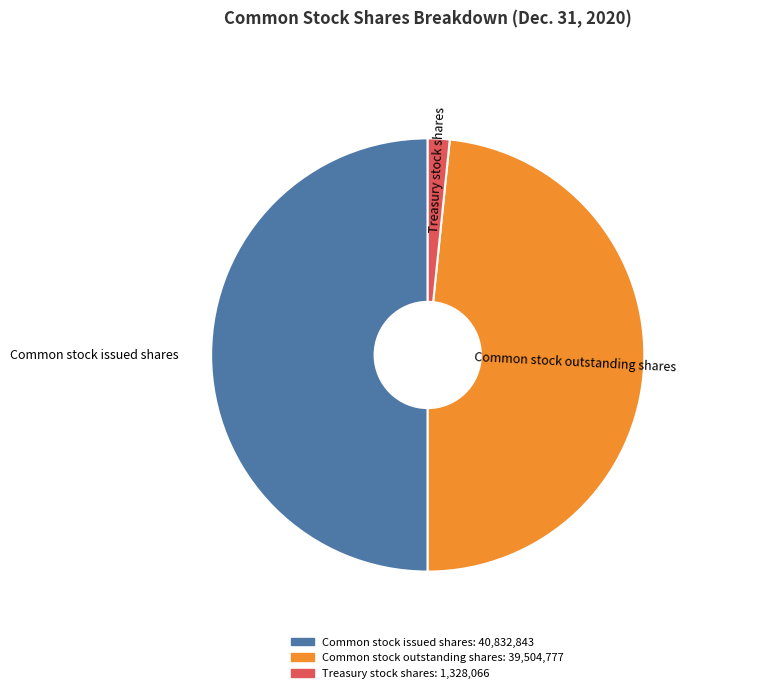

What is the smallest slice in the pie chart?

Treasury stock shares